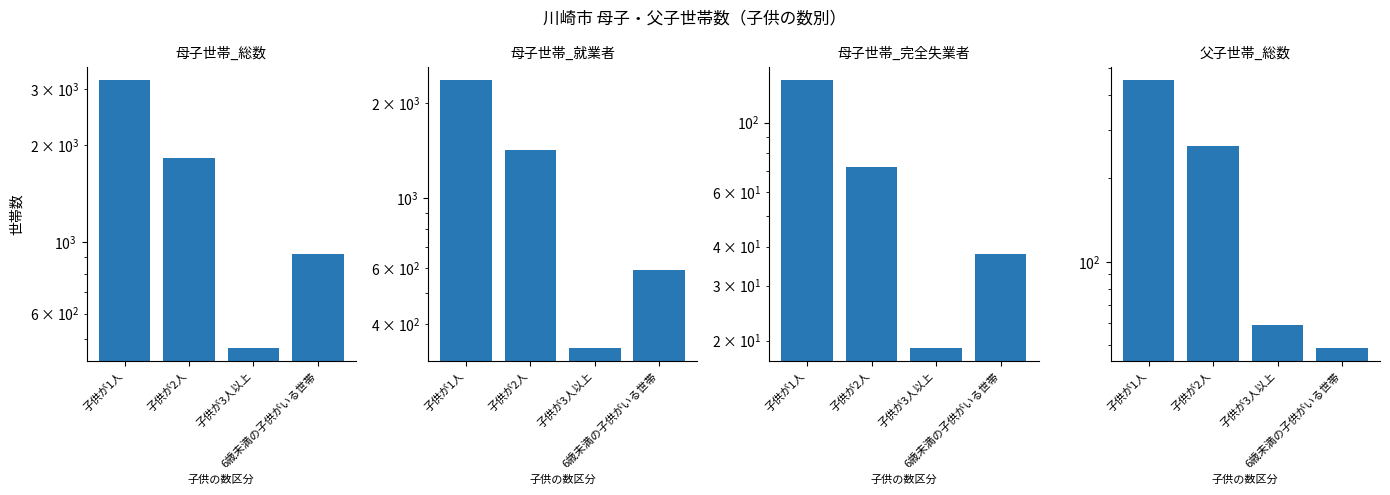

The value of 母子世帯_完全失業者 at 子供が2人 is 110. True or false?

False